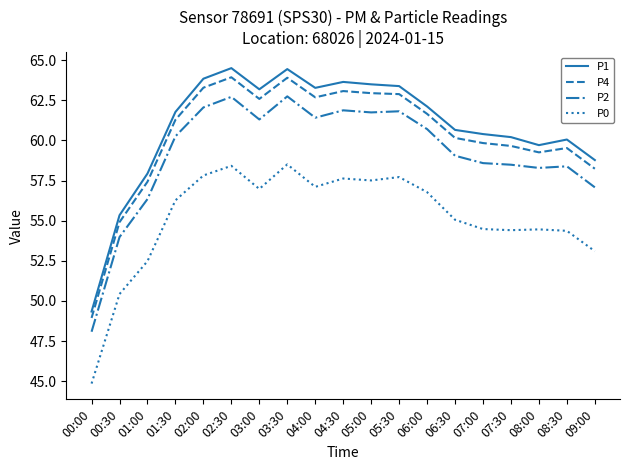

What is the difference between the second highest and second lowest values in the P4 series?

9.0